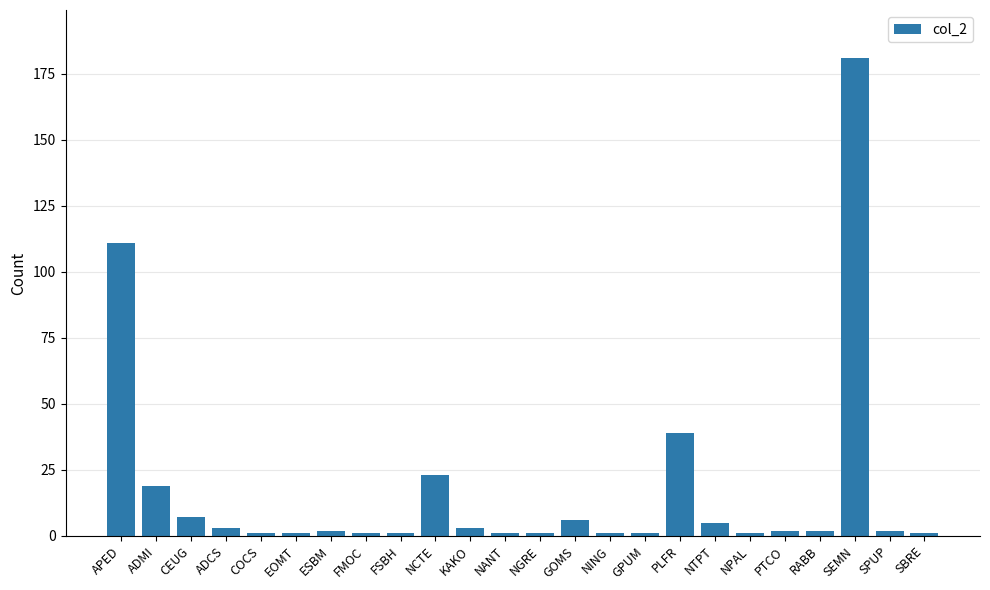

What value does the data have at GOMS, to the nearest 10?

10